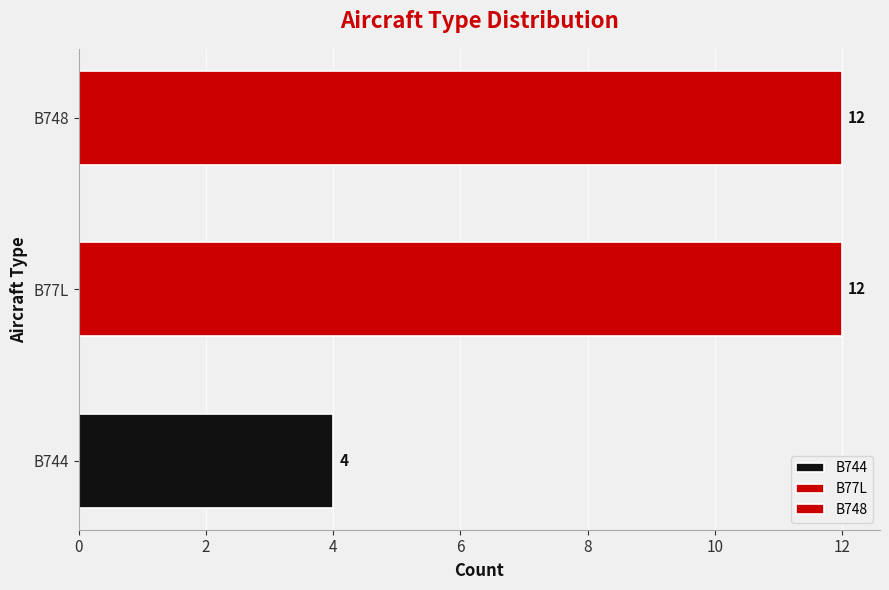

The value at B77L is 21. True or false?

False